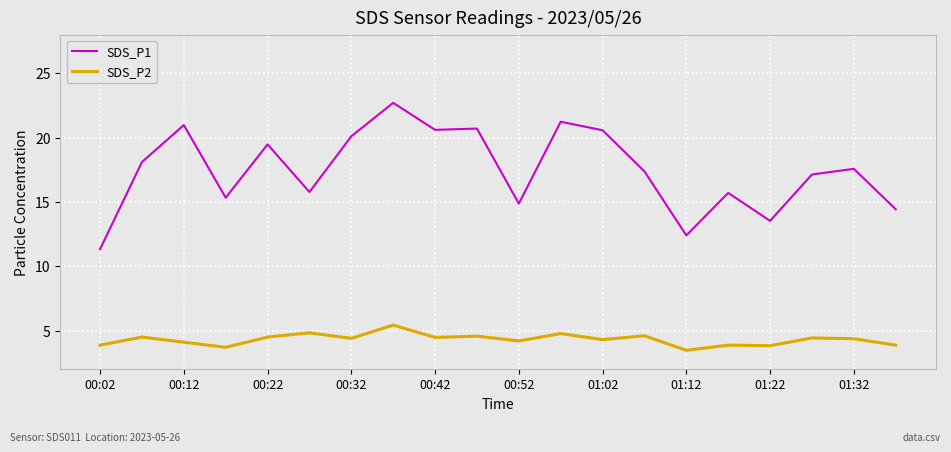

True or false: SDS_P2 and SDS_P1 cross at least once.

False